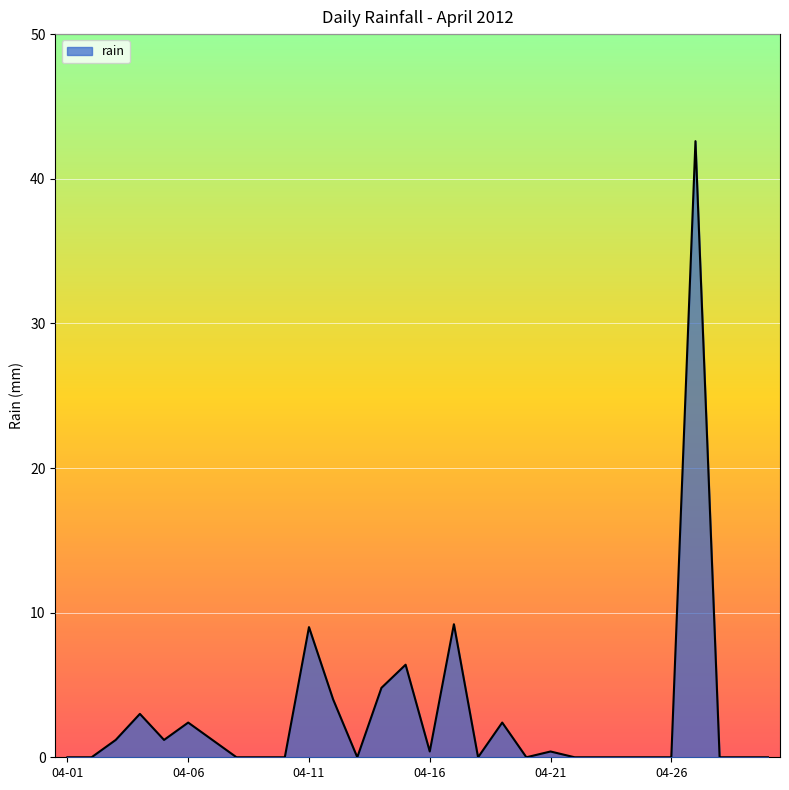

What is the greatest value displayed?

42.6